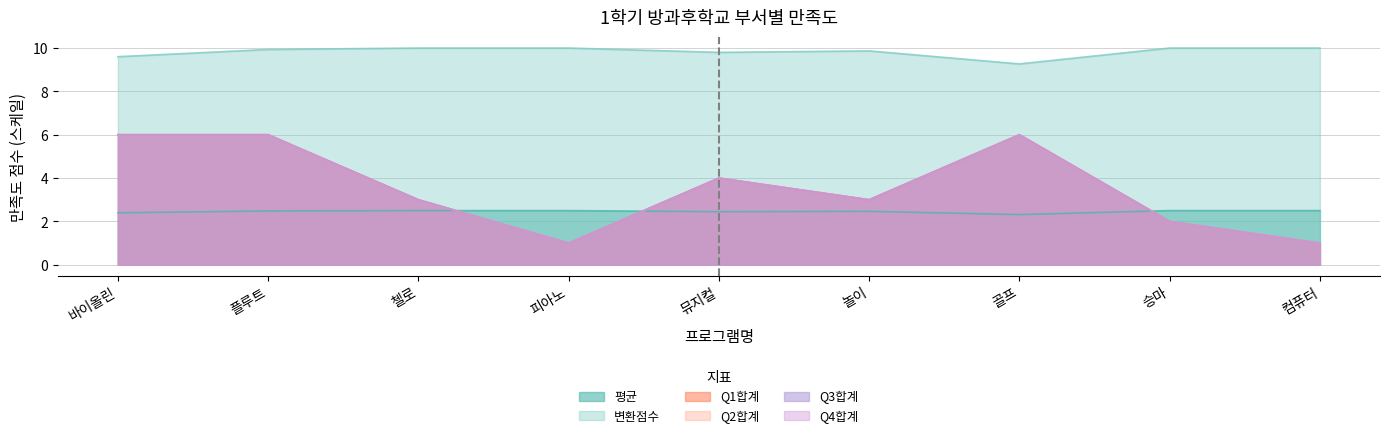

Between 플루트 and 피아노, which is larger?

피아노